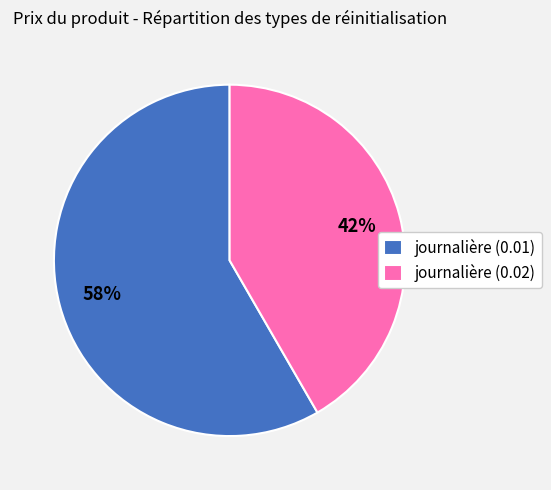

Do journalière (0.01) and journalière (0.02) together represent more than half of the pie?

Yes